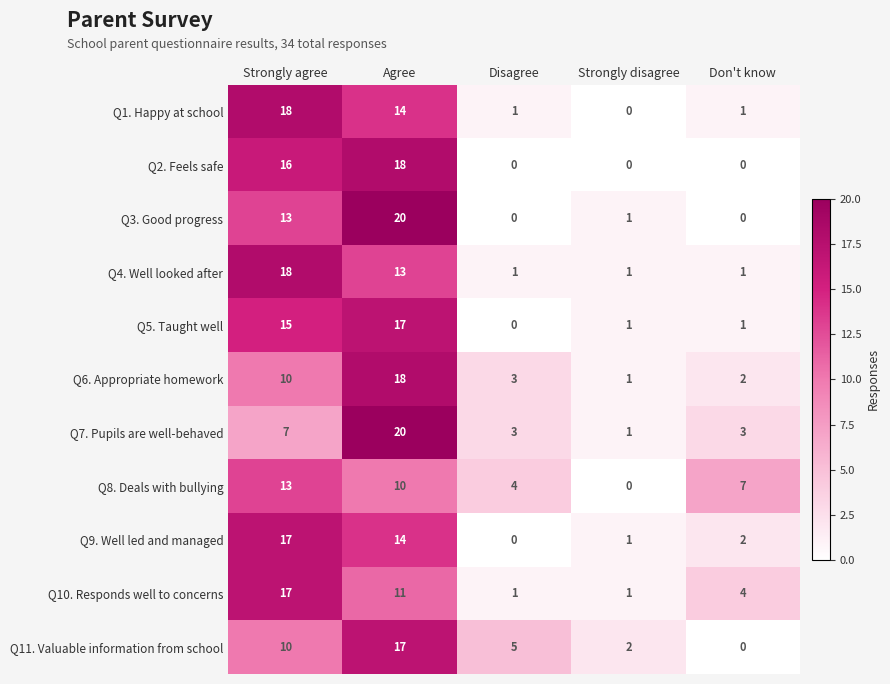

At which label does Q6. Appropriate homework first exceed 3?

Strongly agree